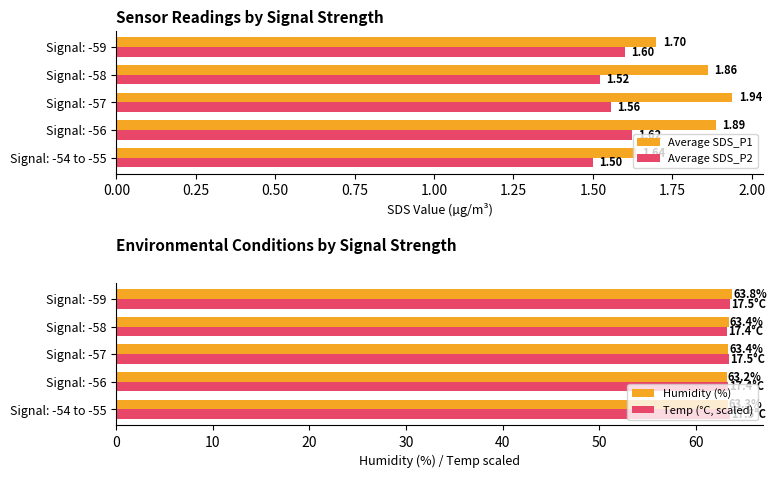

What is the lowest value of the Humidity (%) series?

63.2